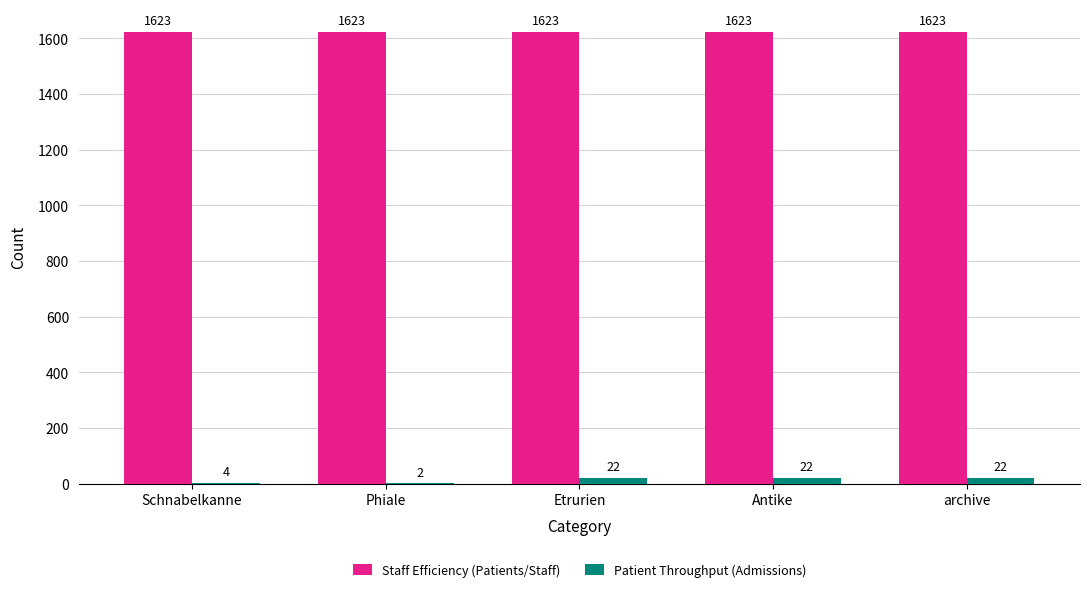

What is the maximum value for Patient Throughput (Admissions)?

22